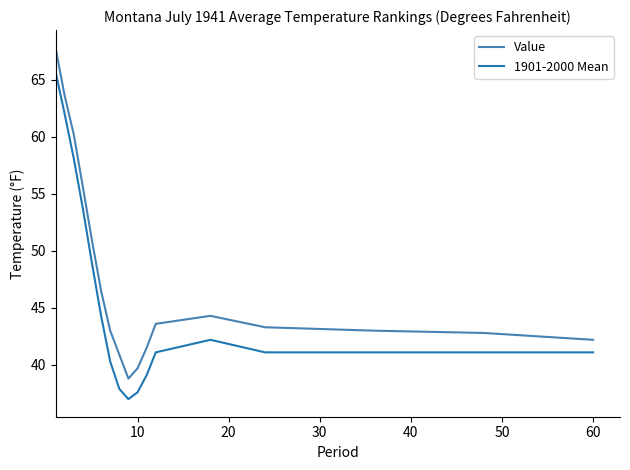

True or false: 1901-2000 Mean and Value cross at least once.

False